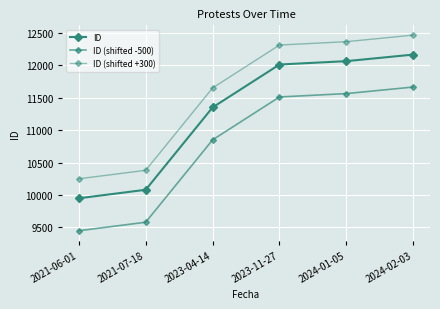

True or false: ID and ID (shifted +300) intersect in this chart.

False